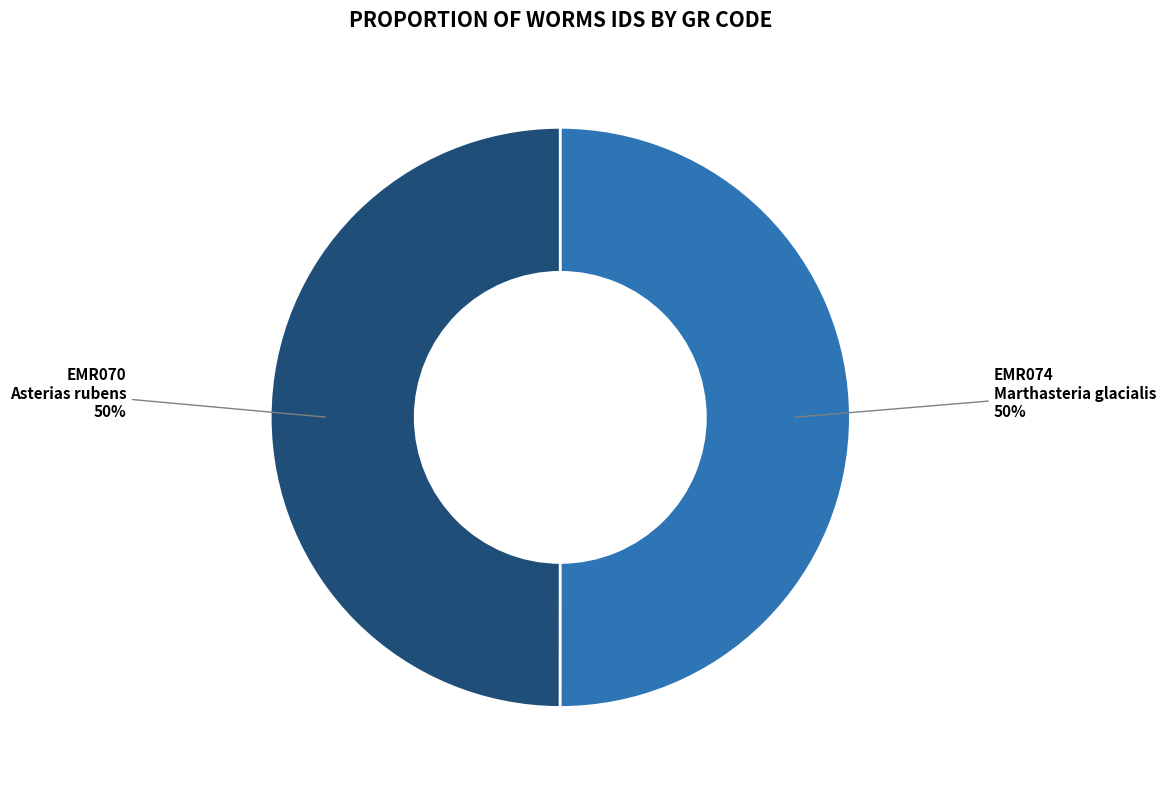

Approximately how many times larger is the value at EMR074 compared to EMR070?

1.0